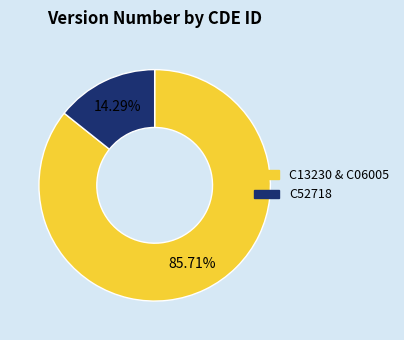

Is there a majority slice in this chart?

Yes